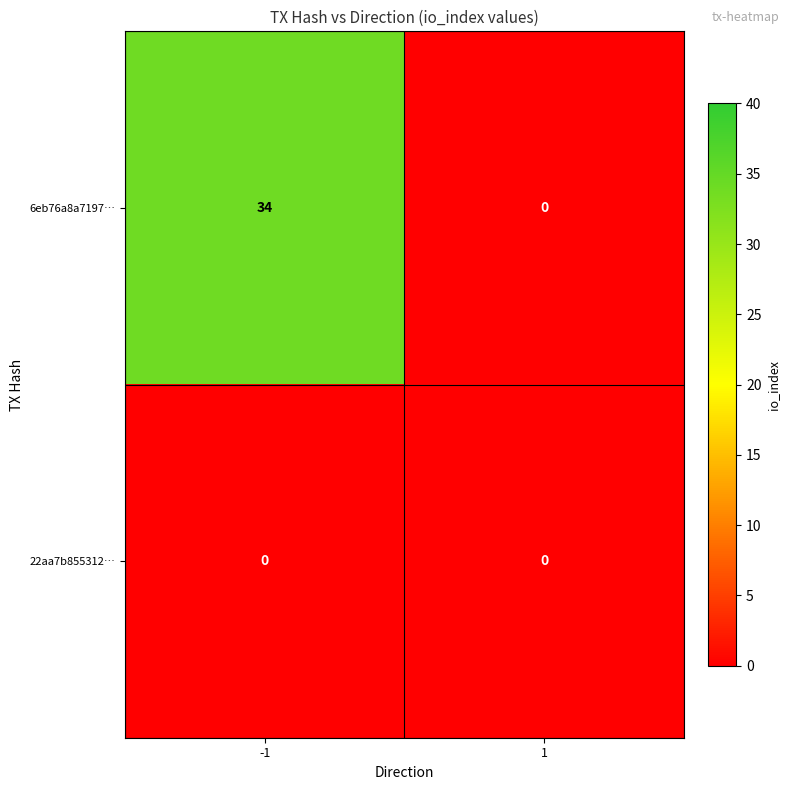

Rank the series at -1 from highest to lowest value.

6eb76a8a7197…, 22aa7b855312…